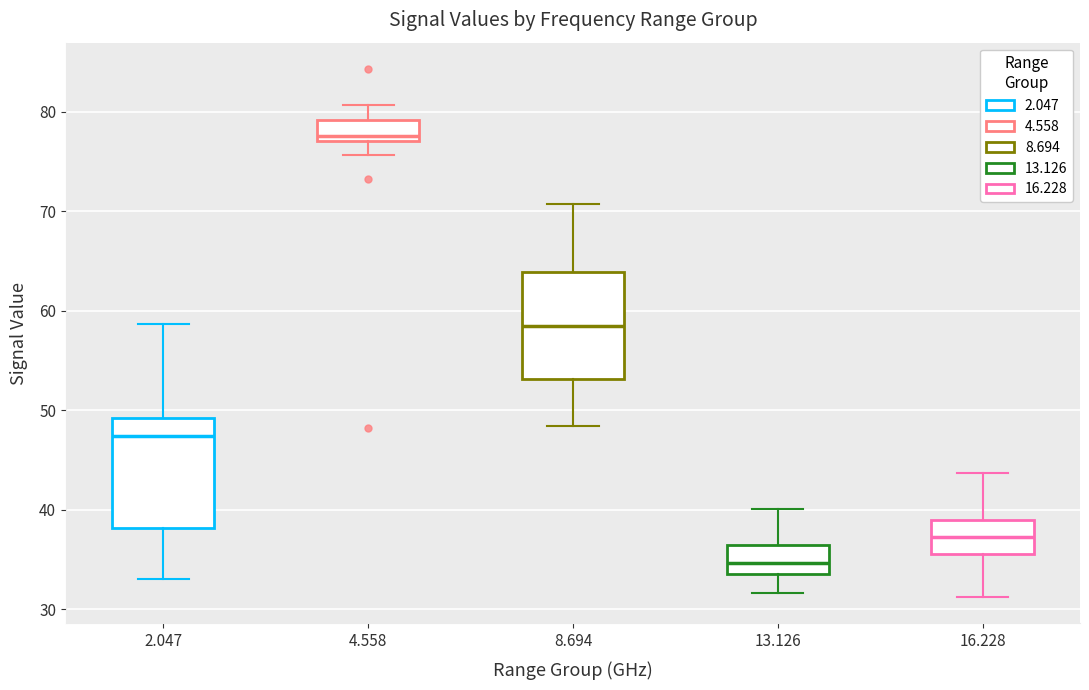

Reading left to right, read every box against the y-axis: the position of its median line, the range the box covers, and the ends of its whiskers. The values are not printed on the chart, so give them approximately, as read against the axis.

2.047: median 47, box 38 to 49, whiskers 33 to 59
4.558: median 78, box 77 to 79, whiskers 76 to 81
8.694: median 58, box 53 to 64, whiskers 48 to 71
13.126: median 35, box 34 to 36, whiskers 32 to 40
16.228: median 37, box 36 to 39, whiskers 31 to 44